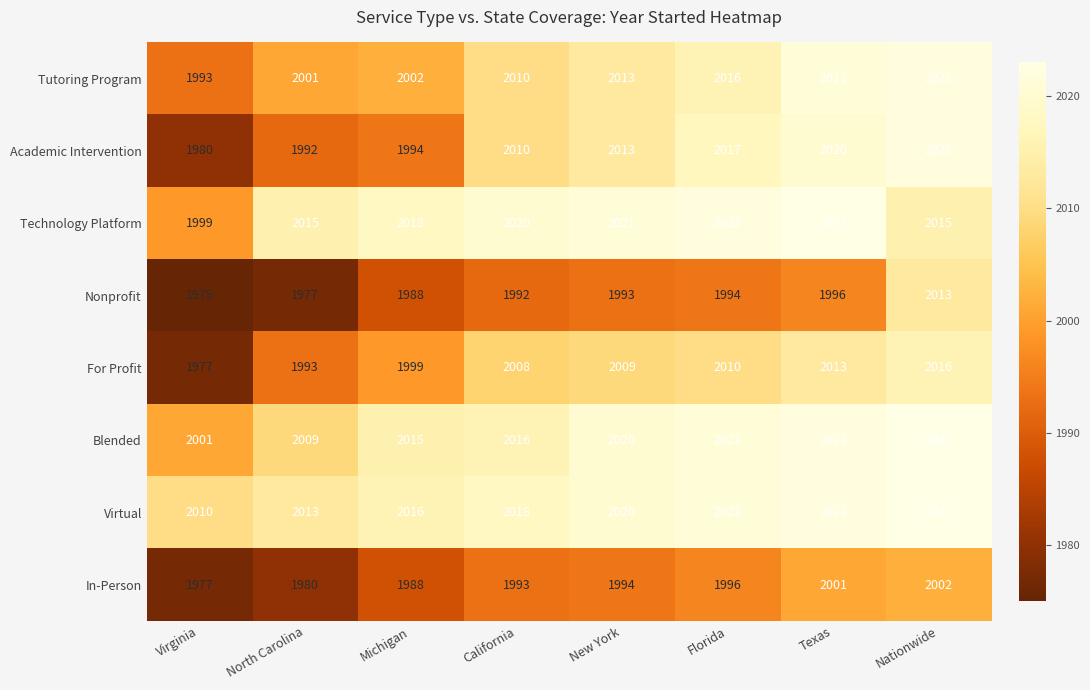

At North Carolina, list the series in order from largest to smallest.

Technology Platform, Virtual, Blended, Tutoring Program, For Profit, Academic Intervention, In-Person, Nonprofit